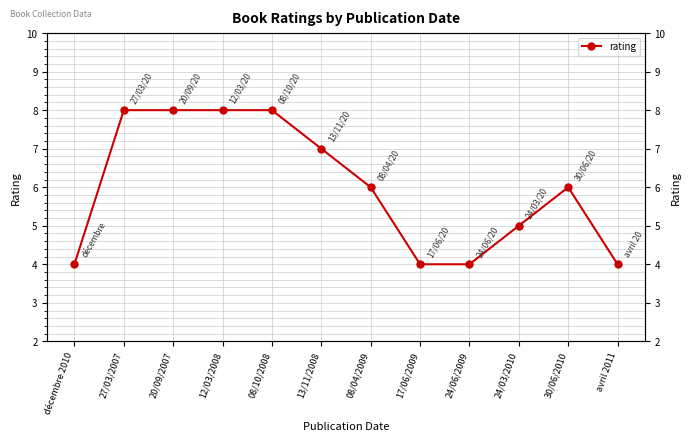

What is the smallest value displayed?

4